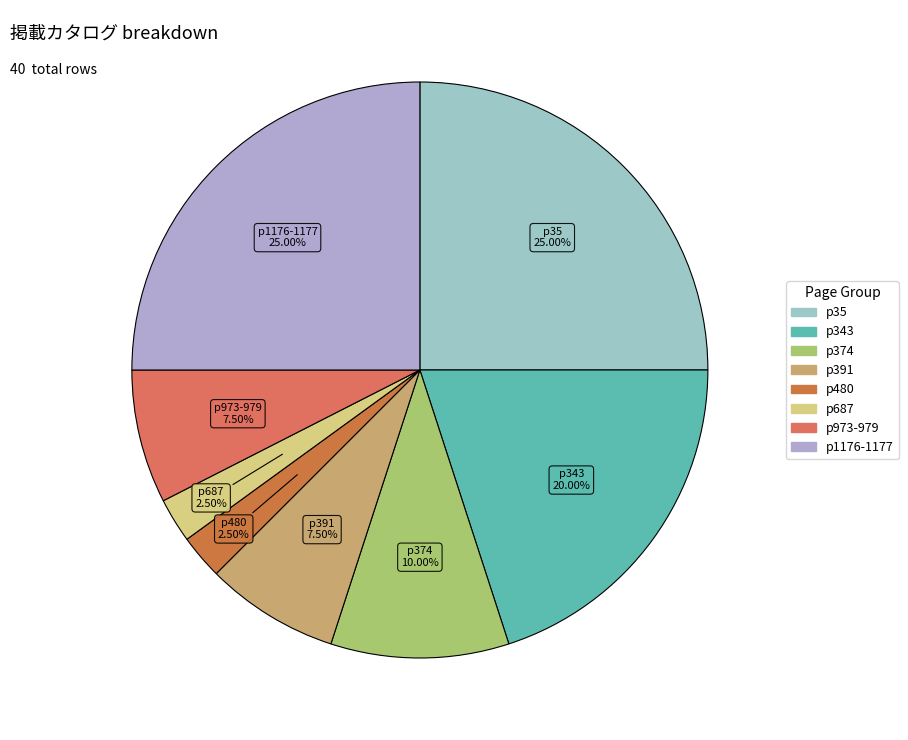

How many segments does this pie chart have?

8